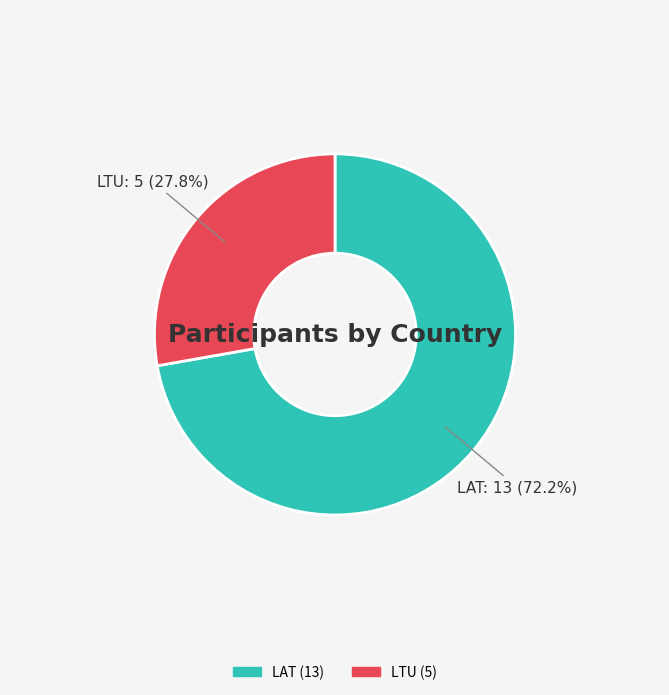

Which slice is the smallest?

LTU